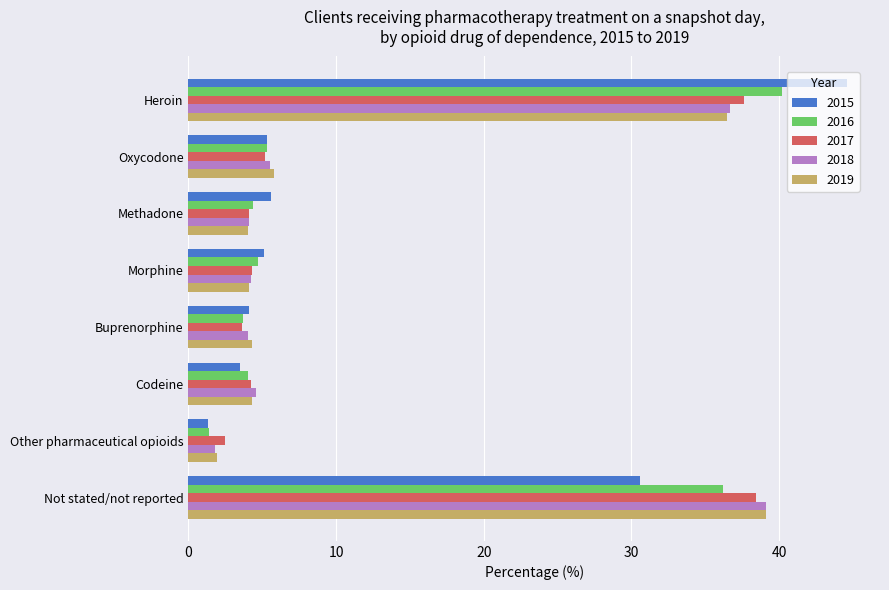

What is the sum of the 2019 values at Morphine and Other pharmaceutical opioids?

6.0